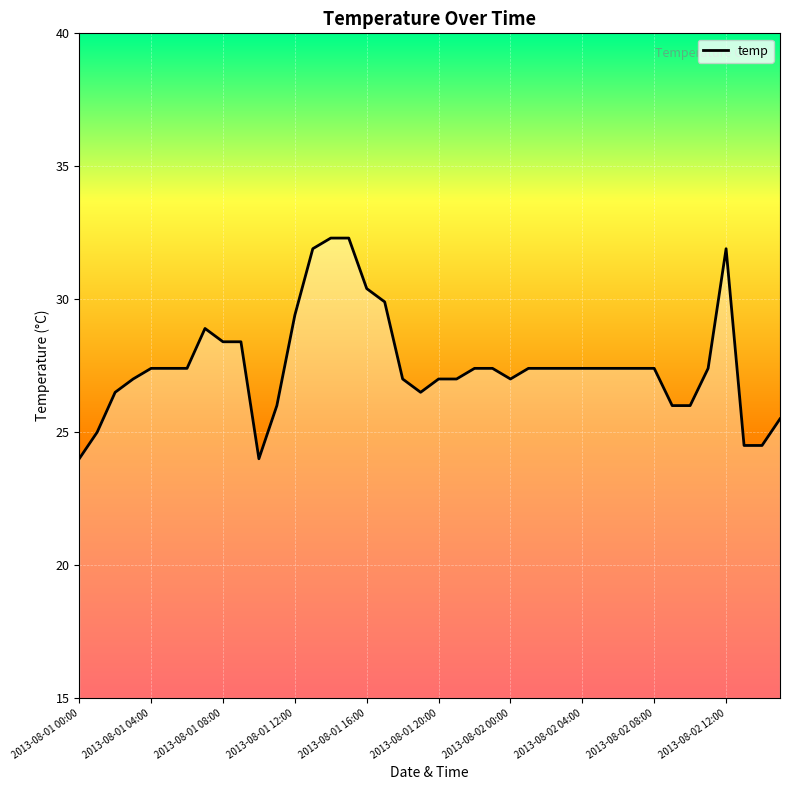

What is the difference between the maximum and minimum values?

8.3